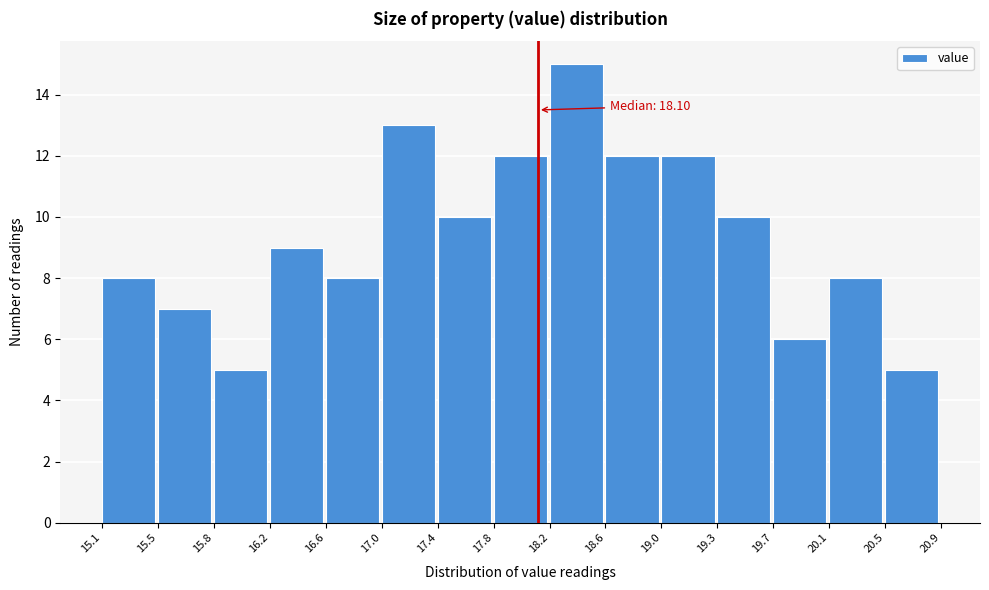

Which range on the x-axis has the tallest bar?

18.2 to 18.6